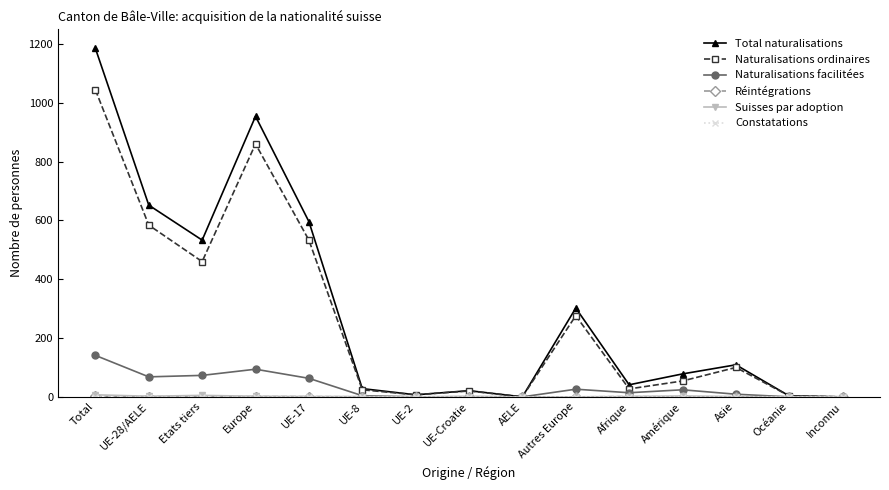

At which label does Naturalisations ordinaires reach its peak?

Total